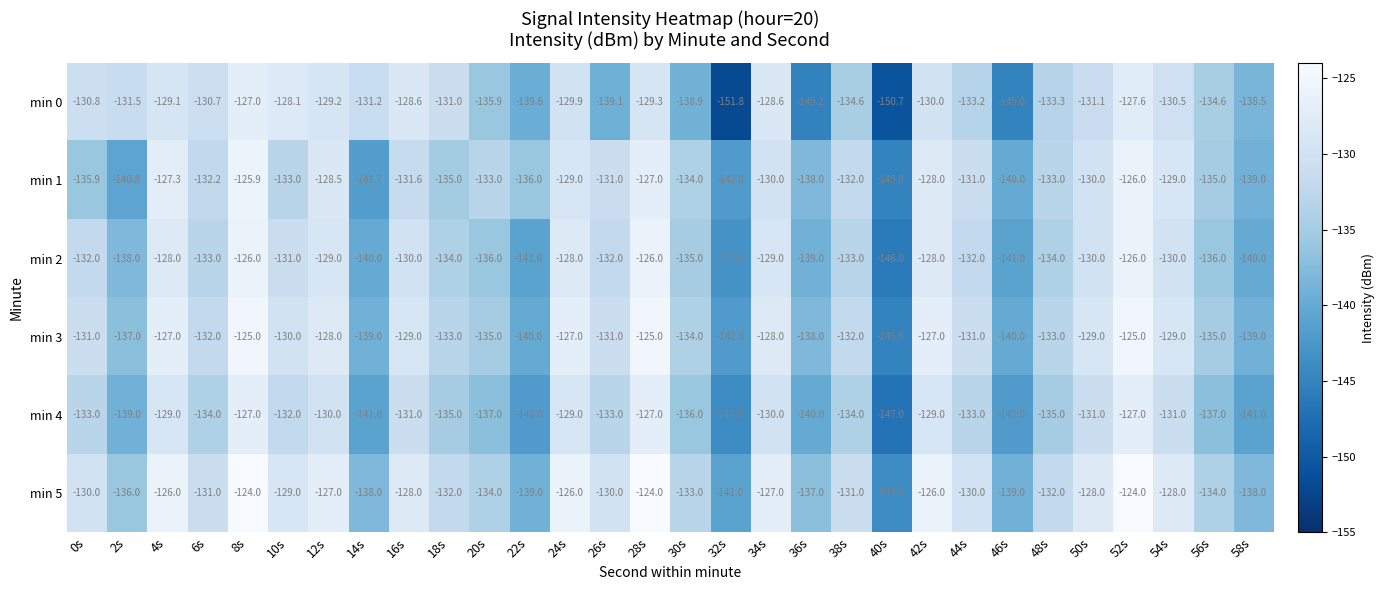

What is the highest value of the min 5 series?

-124.0